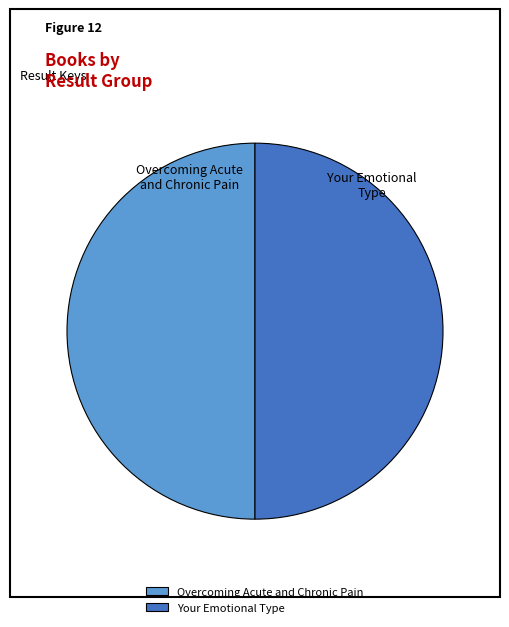

Approximately how many times larger is the value at Your Emotional Type compared to Overcoming Acute and Chronic Pain?

1.0